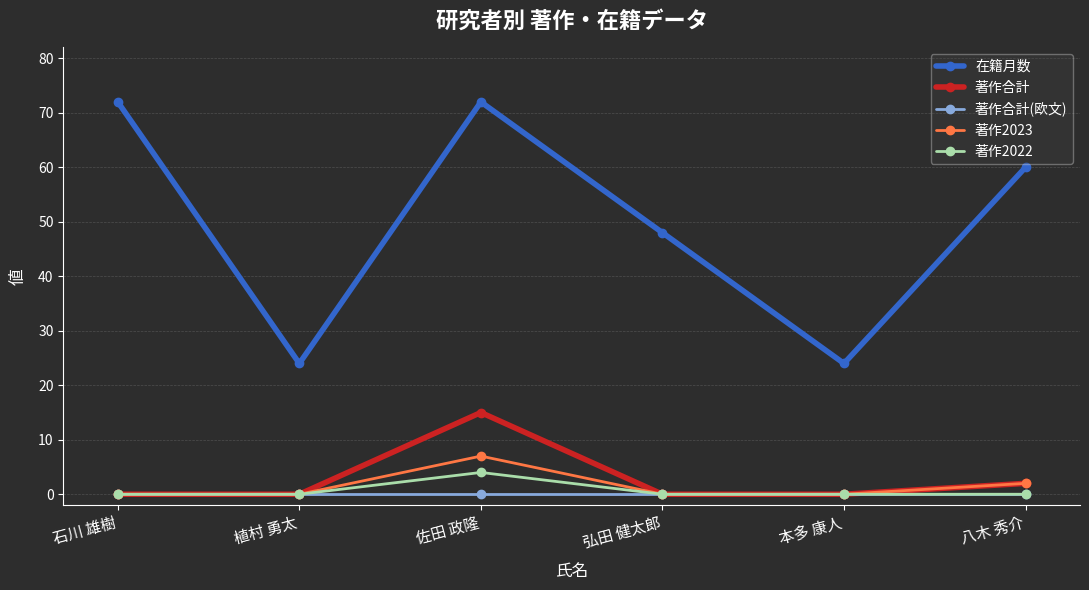

True or false: 在籍月数 has a value of 35 at 植村 勇太.

False